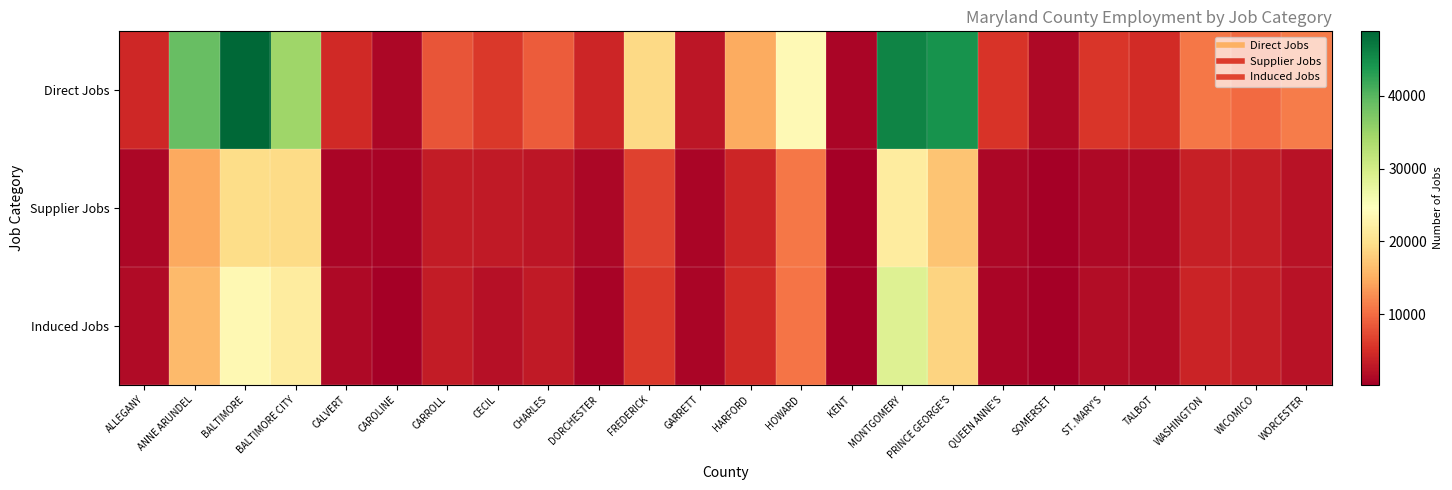

Which has a higher value, KENT or GARRETT?

GARRETT